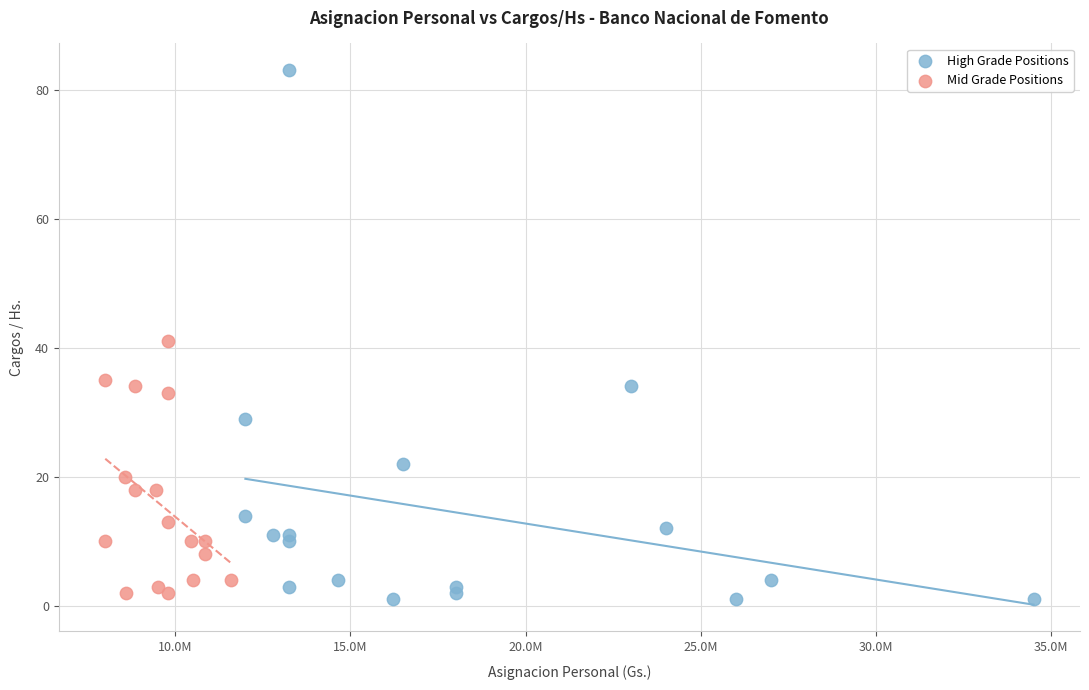

Which series reaches the maximum Y coordinate?

High Grade Positions